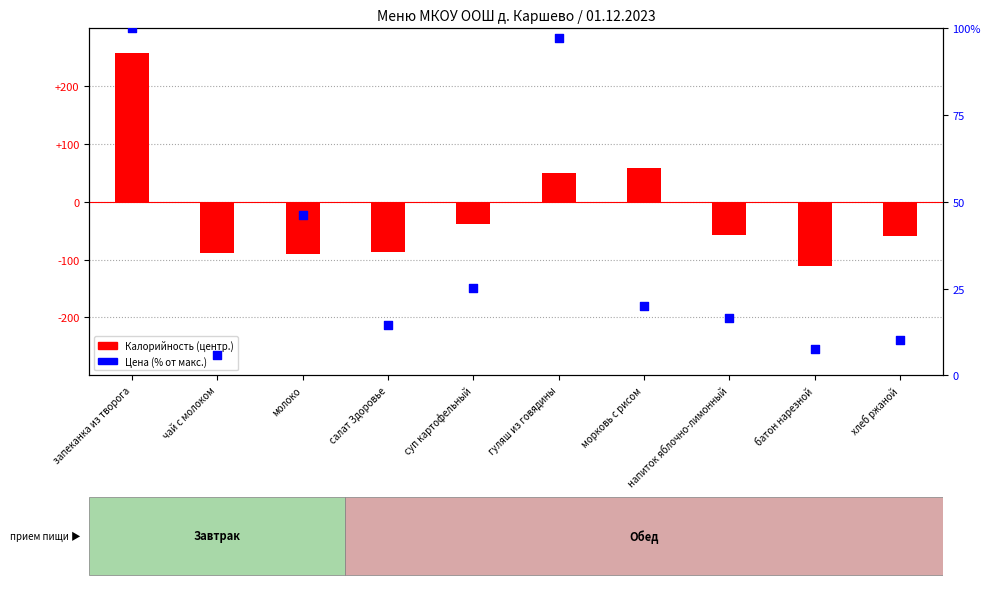

Which series has the widest spread of Y values?

Калорийность (центр.)